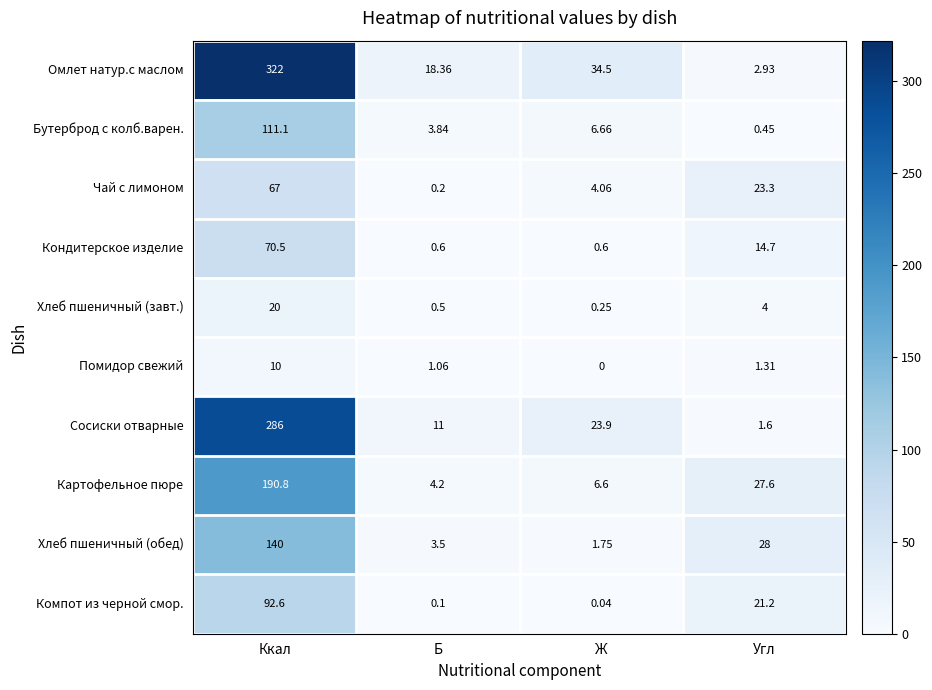

What is the spread (max minus min) of values at Б?

18.3